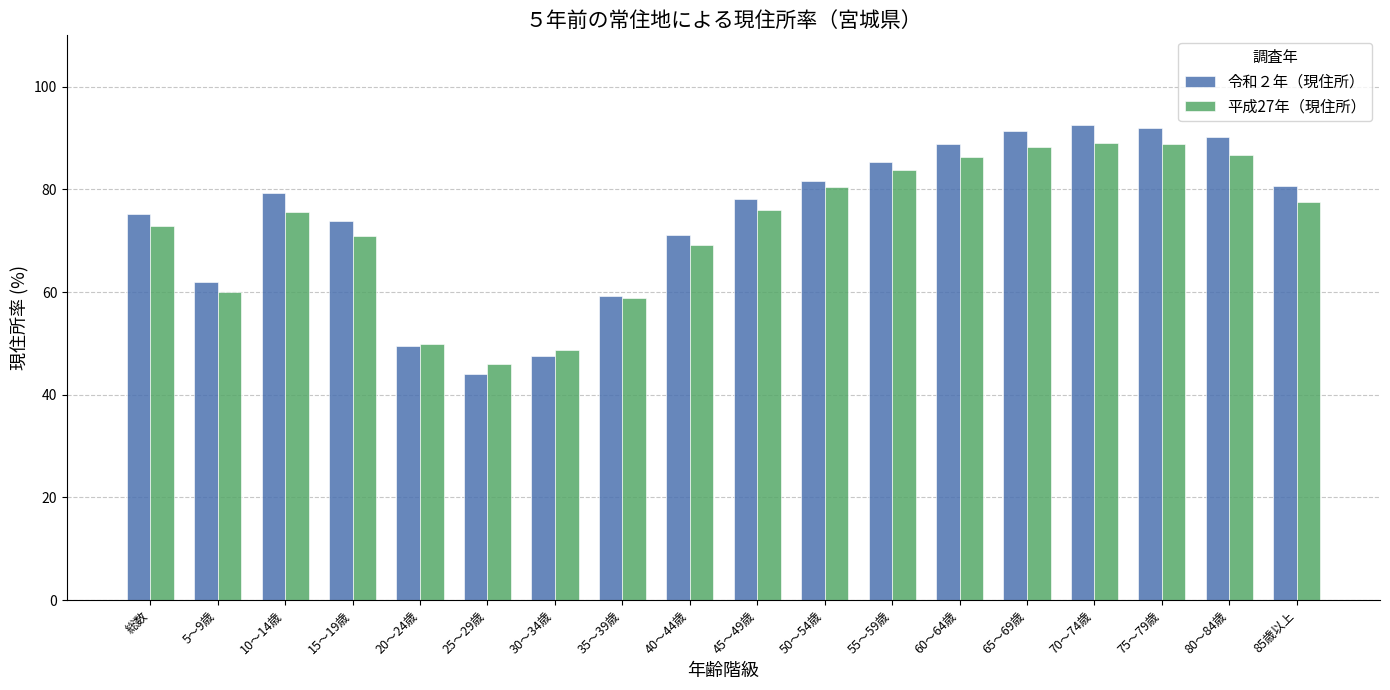

Read the 令和２年（現住所） value at 5～9歳.

62.0